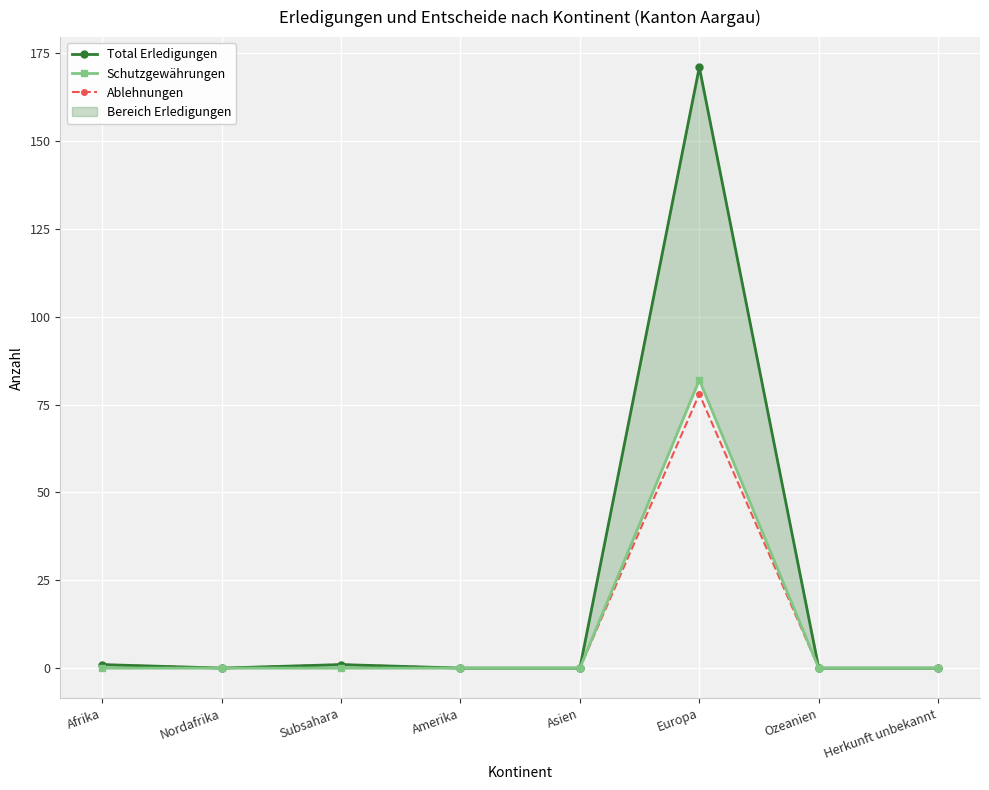

What value does the Total Erledigungen series have at Europa?

171